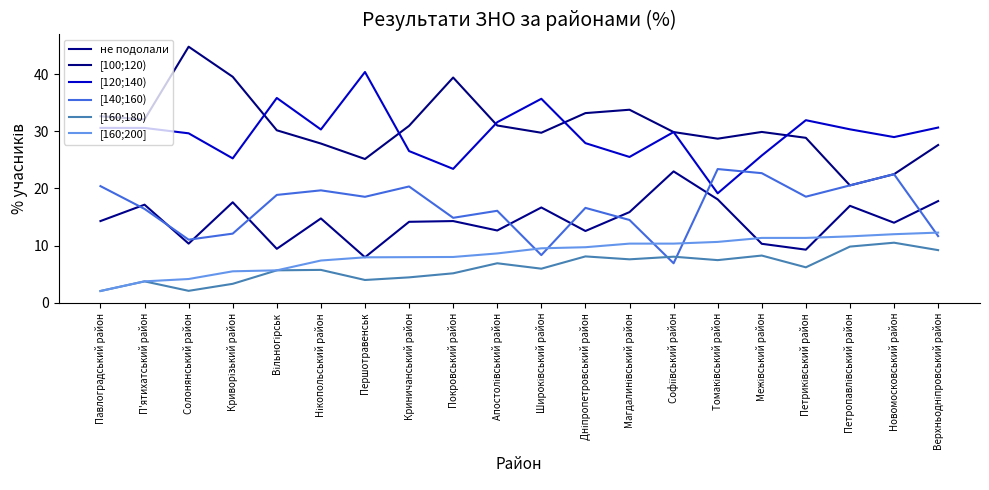

What is the difference between the maximum and minimum values in the [140;160) series?

16.5